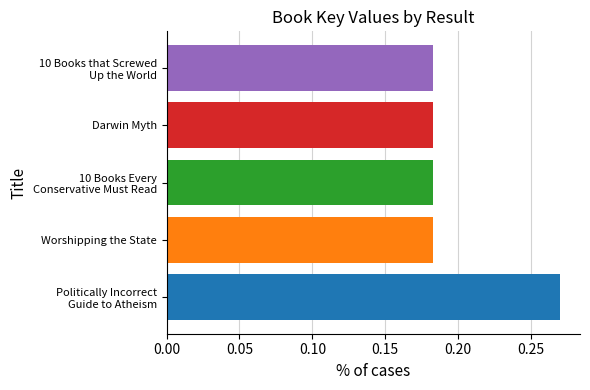

What is the difference between the maximum and minimum values?

0.1